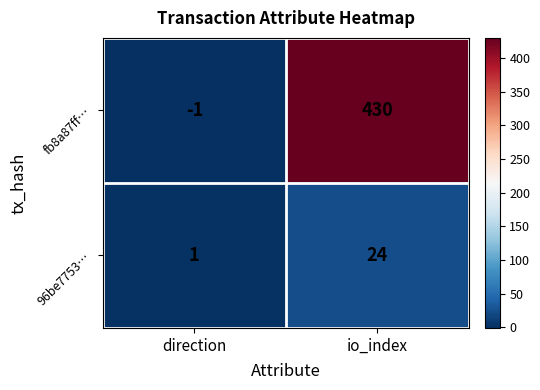

Rank the series by their maximum value, from lowest to highest.

96be7753…, fb8a87ff…